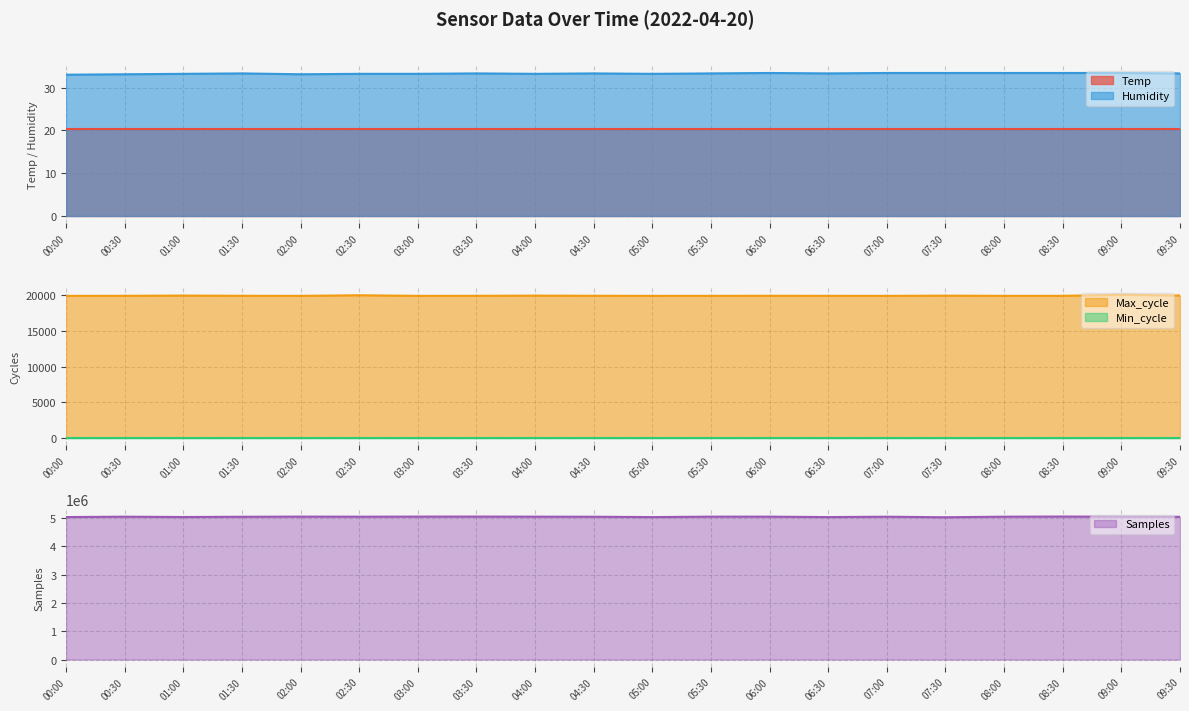

The value of Max_cycle at 08:30 is 27714.6. True or false?

False